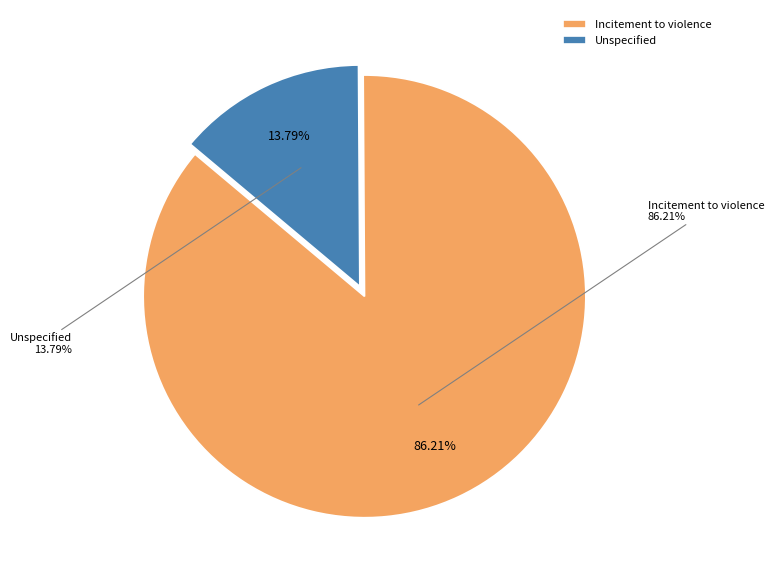

The Unspecified slice represents 14% of the pie. True or false?

True